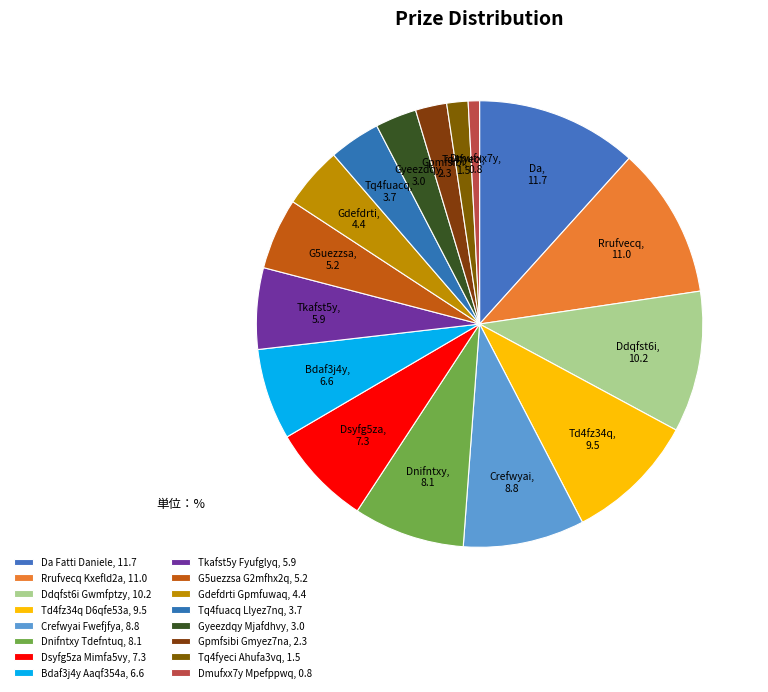

To the nearest percent, what percentage of the pie is Gpmfsibi Gmyez7na?

2%